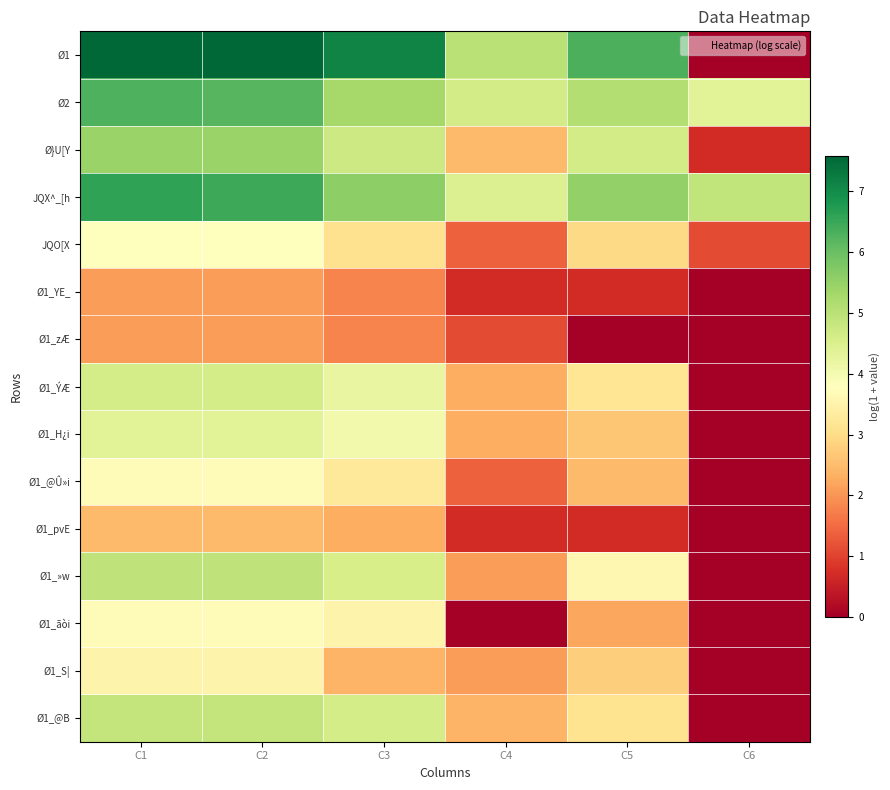

At which category is the sum across all series the highest?

C1